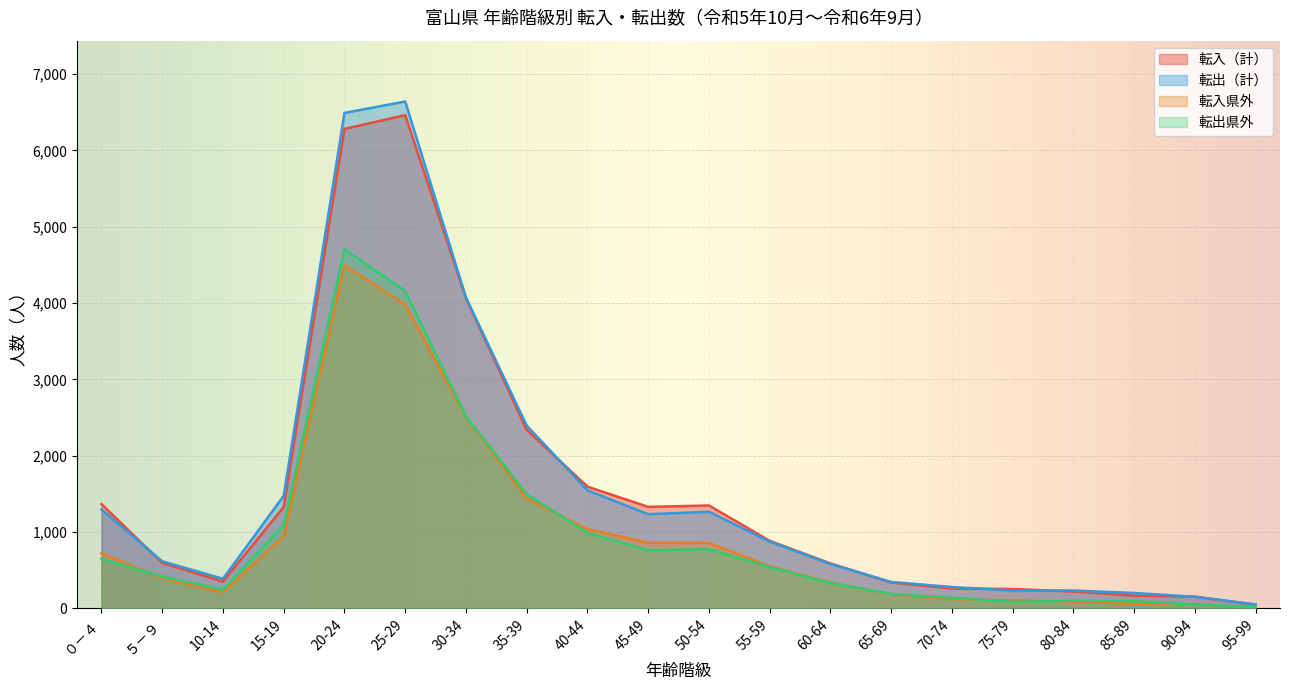

The 転入（計） series shows 6462 at 25-29. True or false?

True